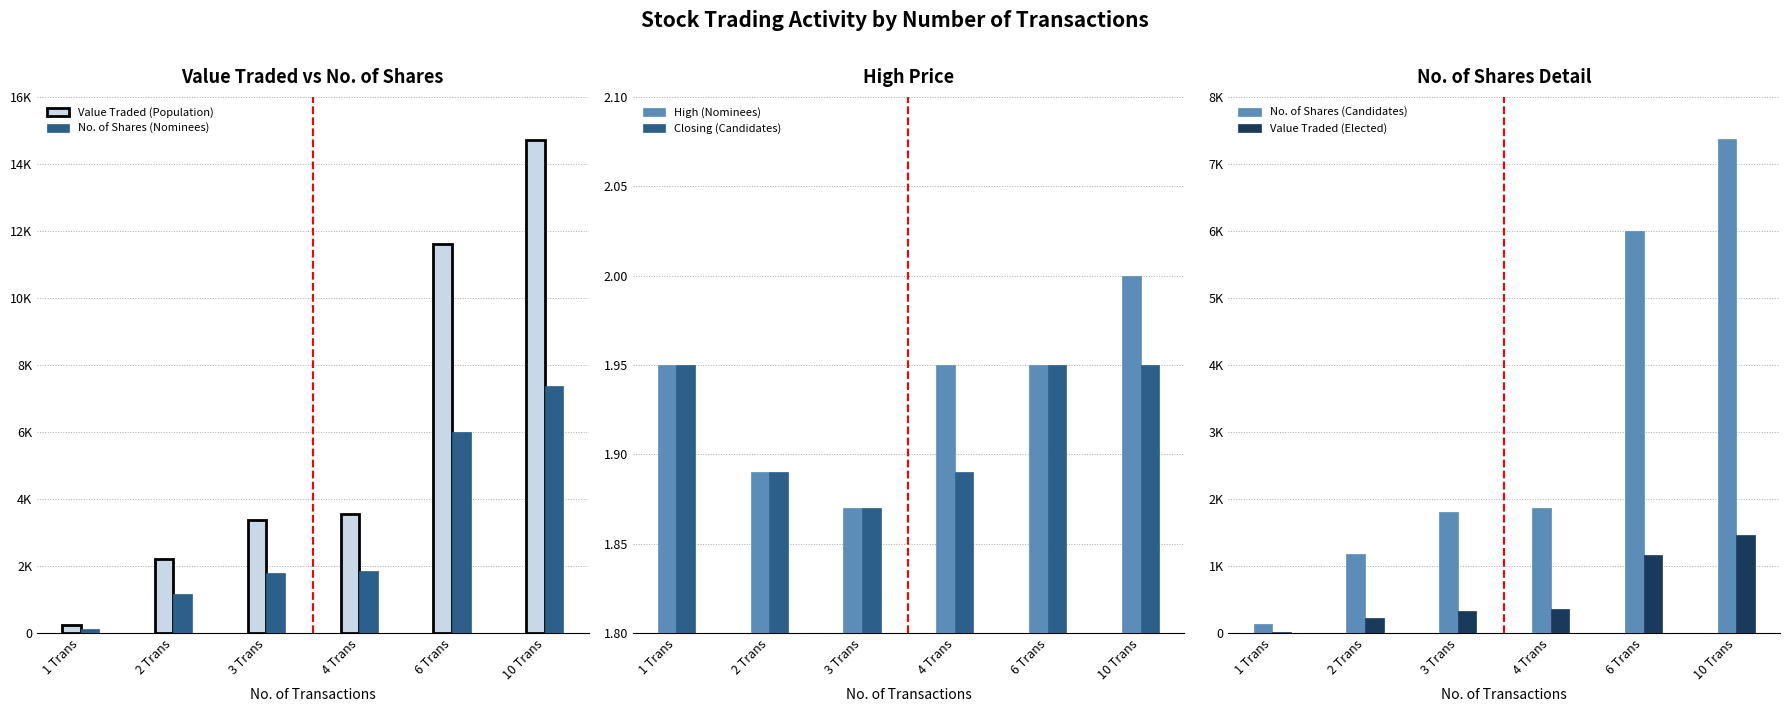

Which series changed the most between 4 Trans and 6 Trans?

Value Traded (Population)